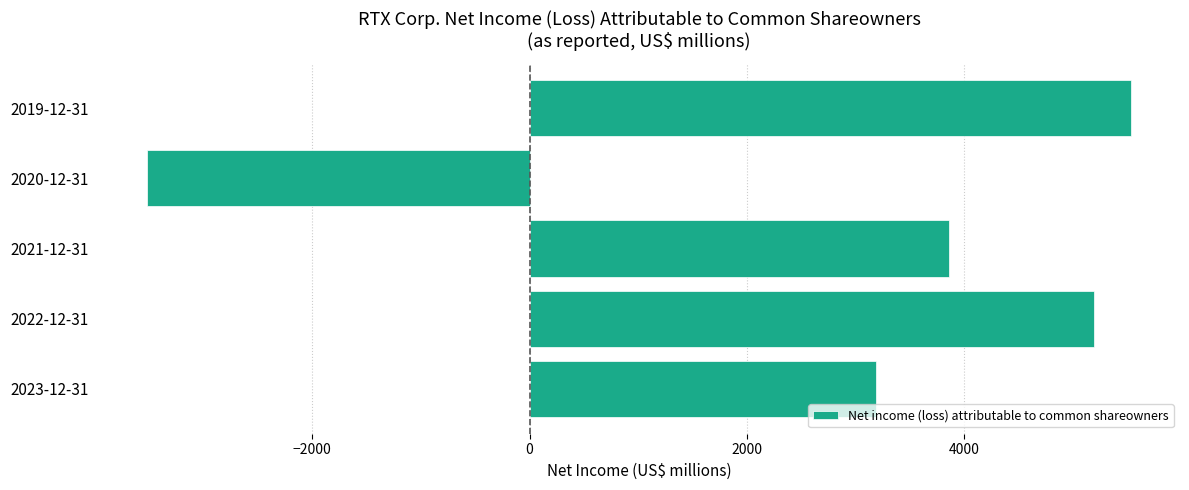

Rank the categories by value from lowest to highest.

2020-12-31, 2023-12-31, 2021-12-31, 2022-12-31, 2019-12-31